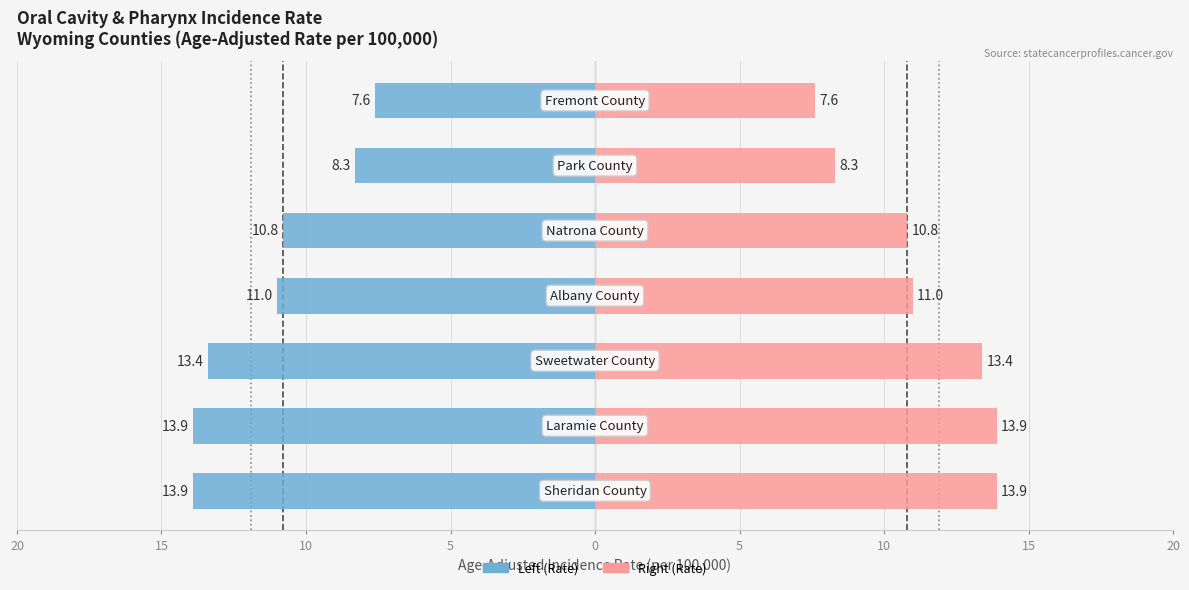

At how many categories does at least one series exceed 10?

5